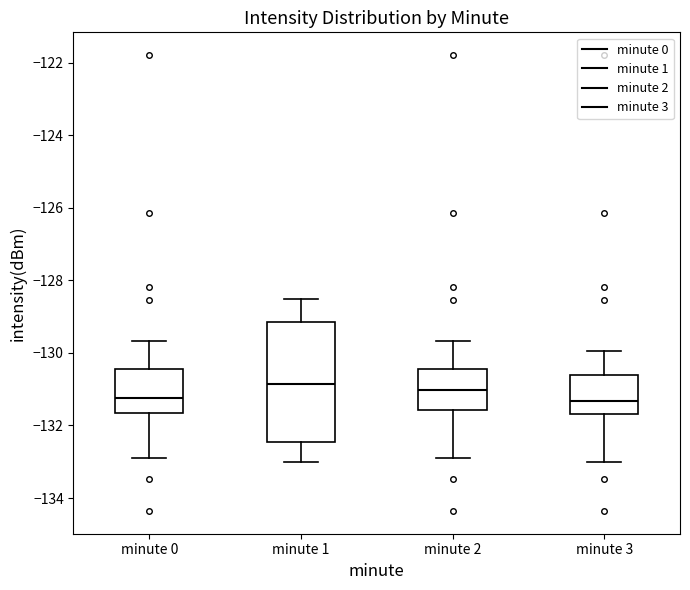

Reading left to right, read every box against the y-axis: the position of its median line, the range the box covers, and the ends of its whiskers. The values are not printed on the chart, so give them approximately, as read against the axis.

minute 0: median -131.2, box -131.6 to -130.4, whiskers -133.0 to -129.6
minute 1: median -130.8, box -132.4 to -129.2, whiskers -133.0 to -128.6
minute 2: median -131.0, box -131.6 to -130.4, whiskers -133.0 to -129.6
minute 3: median -131.4, box -131.6 to -130.6, whiskers -133.0 to -130.0